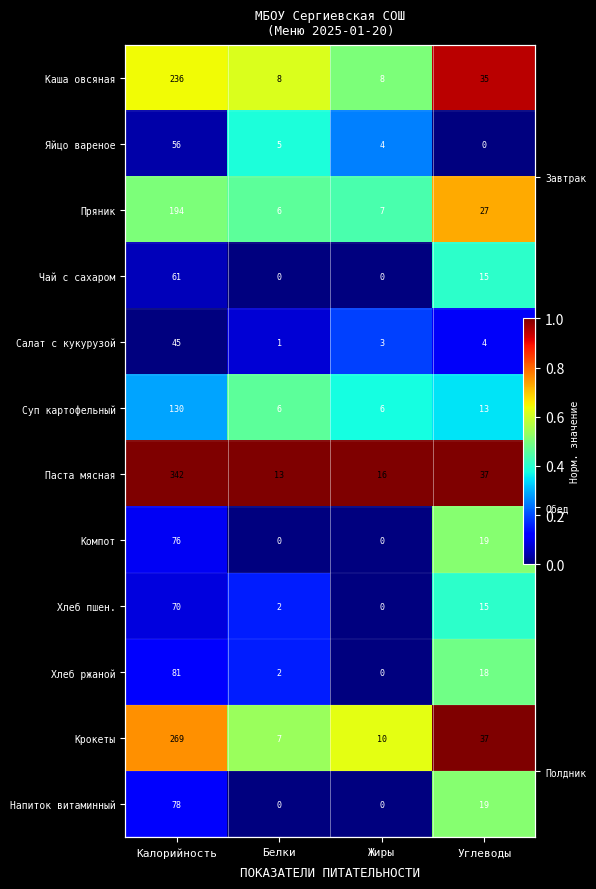

What is the sum of all Каша овсяная values?

2.7